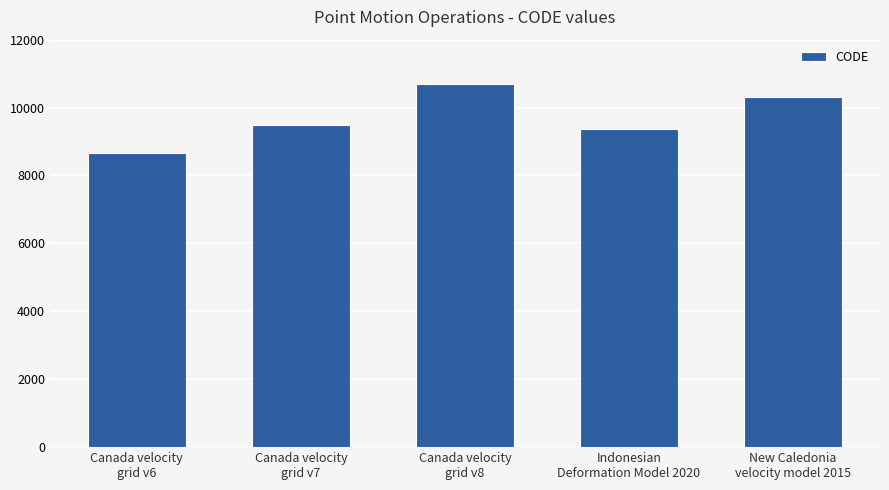

Reading left to right, list all the values displayed in this chart.

Canada velocity
grid v6=8676	Canada velocity
grid v7=9483	Canada velocity
grid v8=10707	Indonesian
Deformation Model 2020=9375	New Caledonia
velocity model 2015=10323